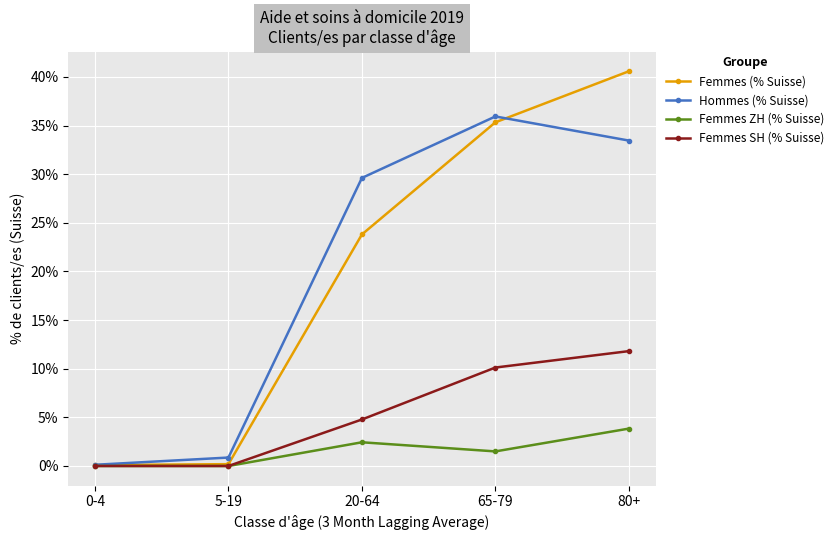

List the series in order of their peak value, lowest first.

Femmes ZH (% Suisse), Femmes SH (% Suisse), Hommes (% Suisse), Femmes (% Suisse)